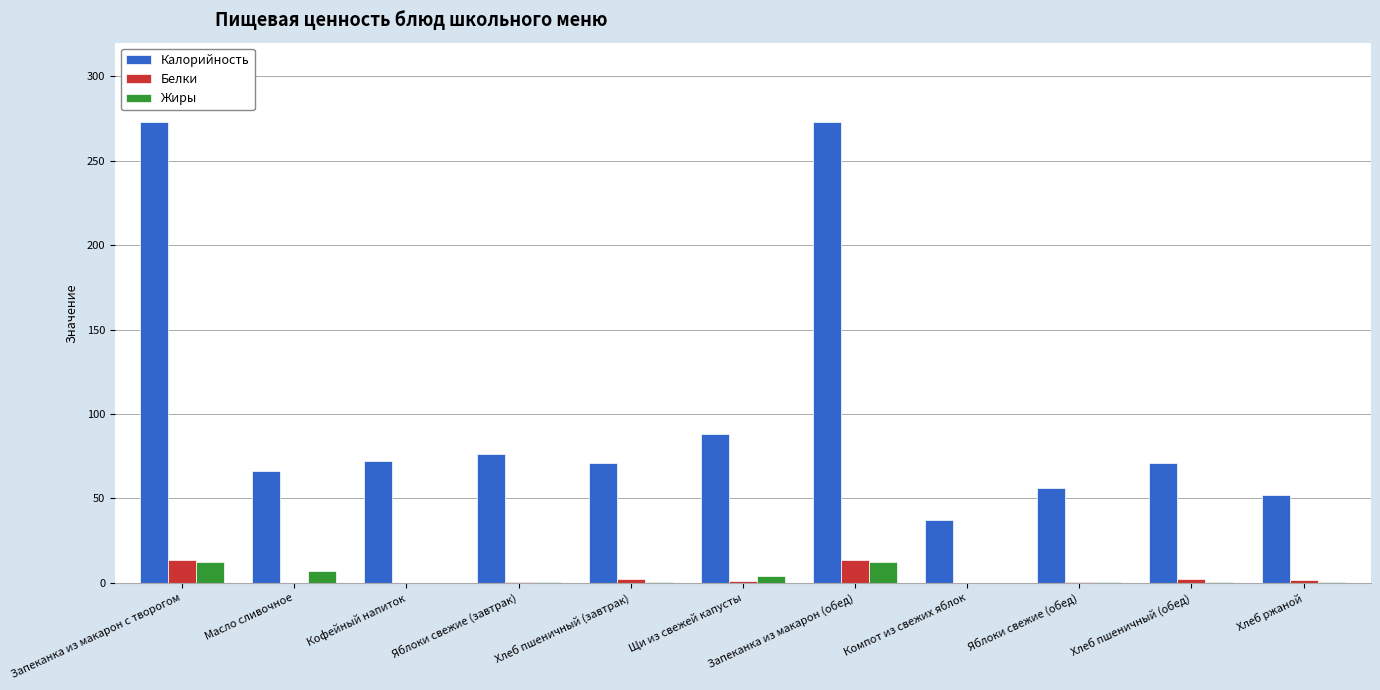

What are all the series names shown in the legend?

Калорийность, Белки, Жиры